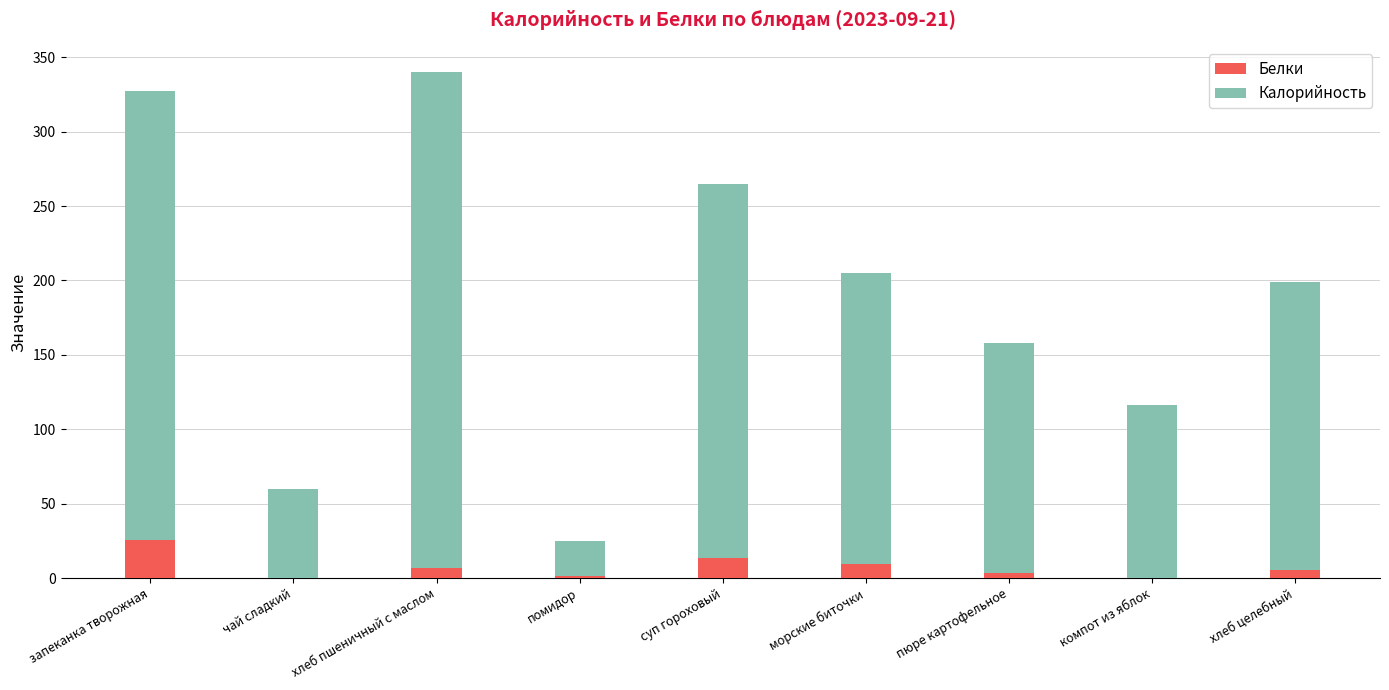

Which category has the highest value in the Белки series?

запеканка творожная